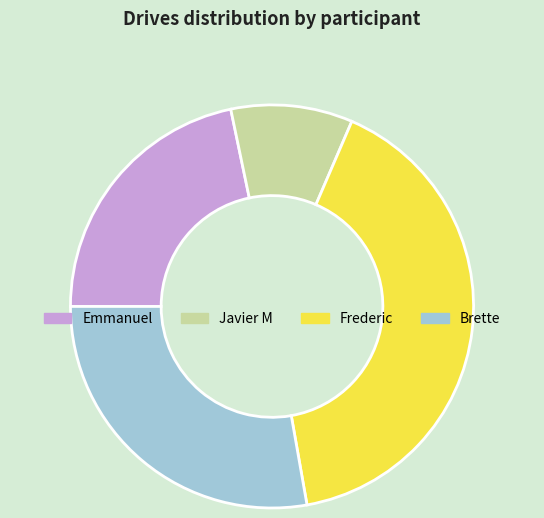

Which slice is the smallest?

Javier M